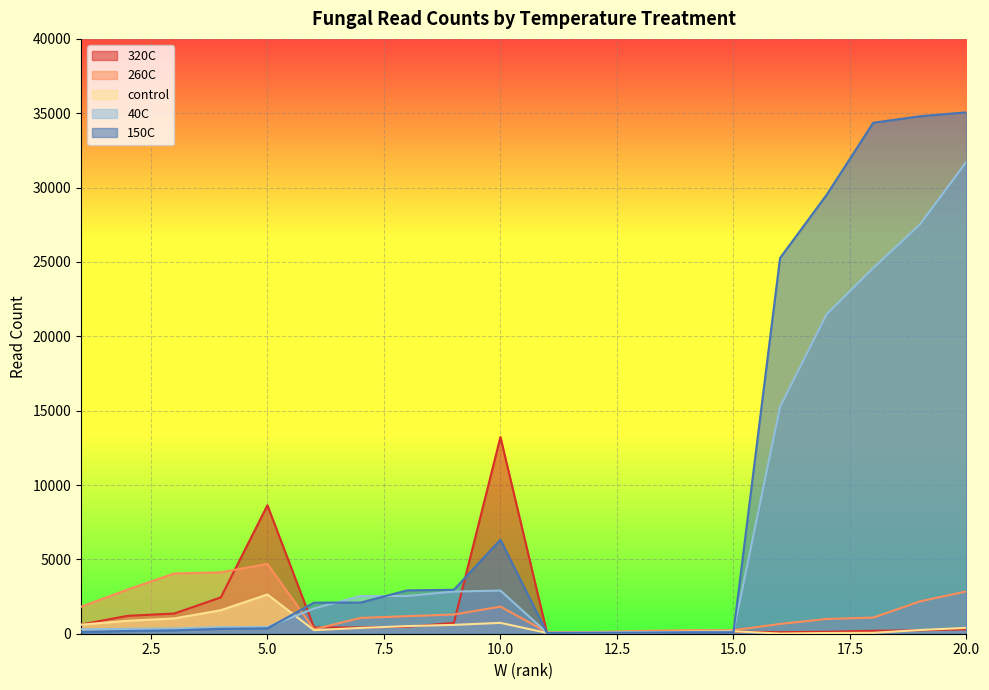

What is the value of the 260C point at the 11th from the left?

104